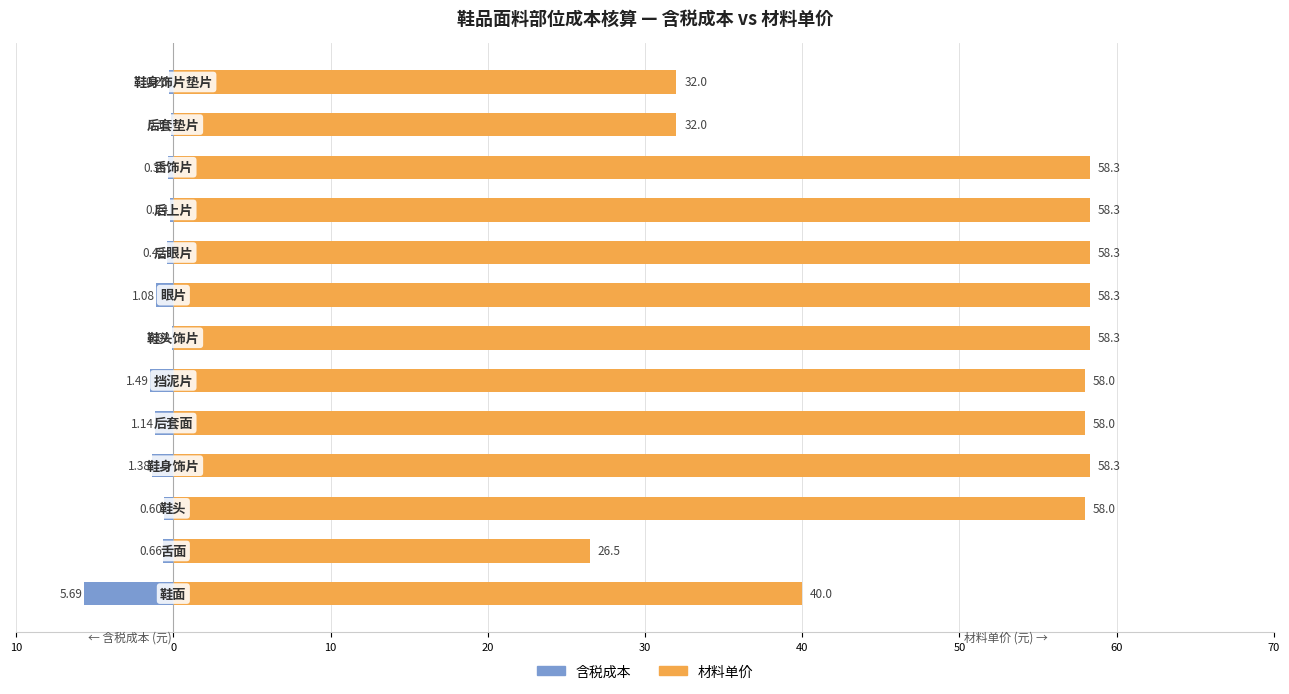

Reading left to right, extract all data points from this chart.

含税成本: -5.7	-0.7	-0.6	-1.4	-1.1	-1.5	-0.1	-1.1	-0.4	-0.2	-0.4	-0.1	-0.3
材料单价: 40.0	26.5	58.0	58.3	58.0	58.0	58.3	58.3	58.3	58.3	58.3	32.0	32.0